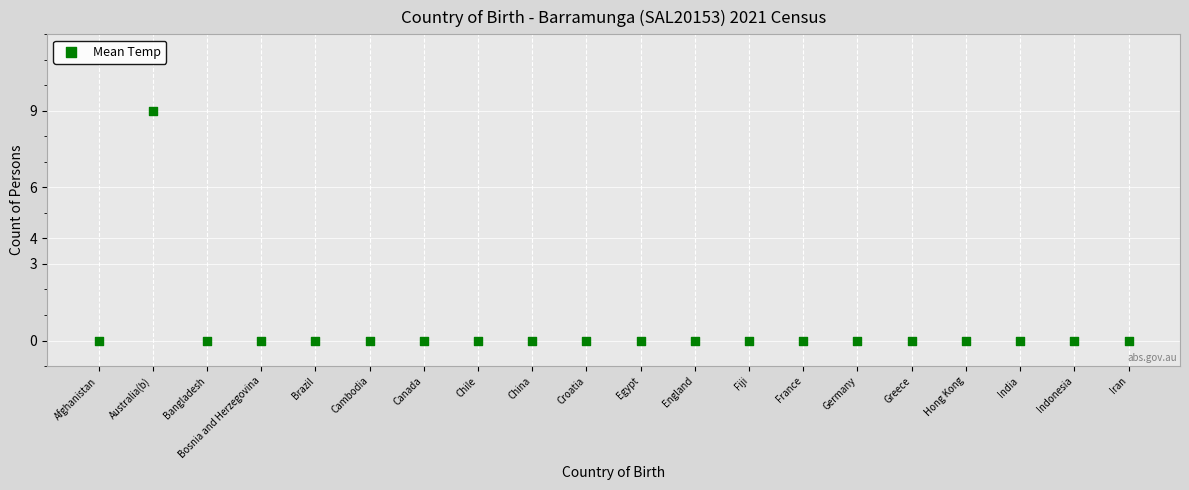

What is the range of Y values (max minus min)?

9